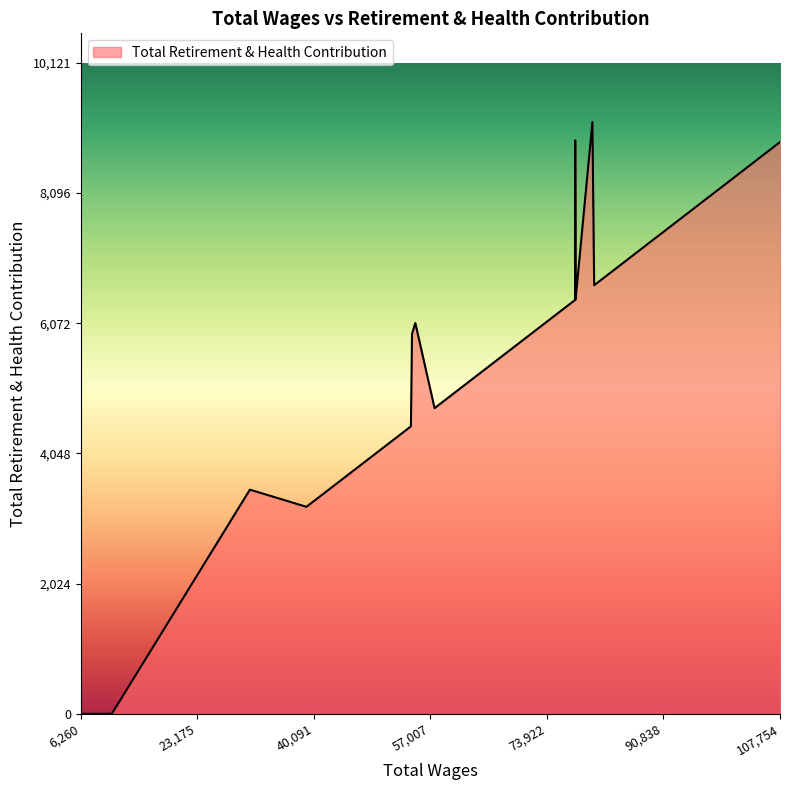

How many points are higher than both their immediate neighbors (excluding endpoints)?

4